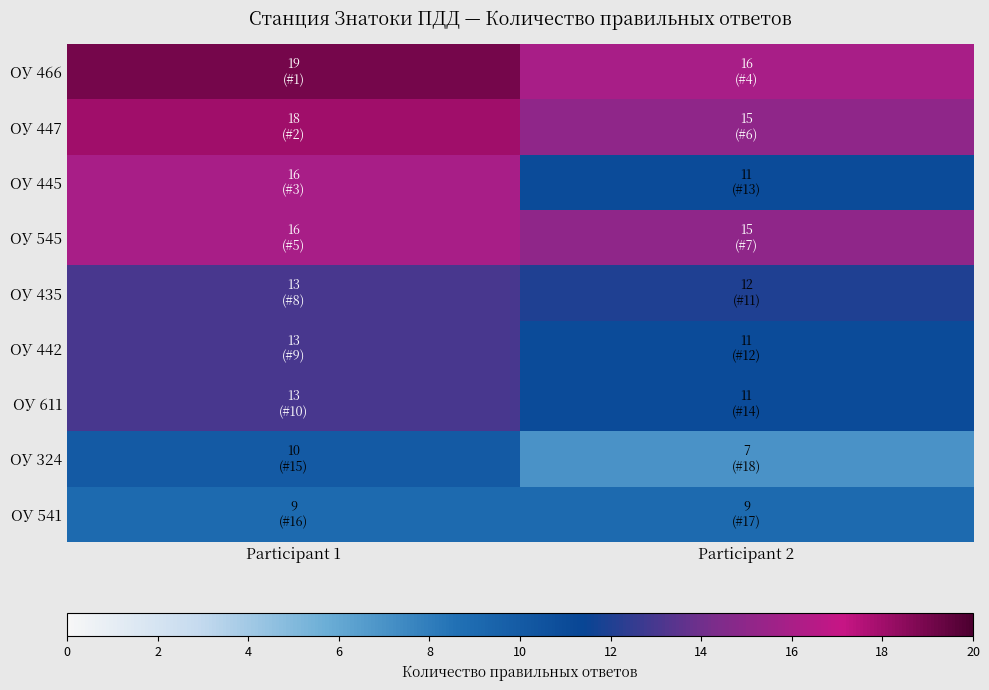

What is the difference between the highest and lowest values at Participant 2?

9